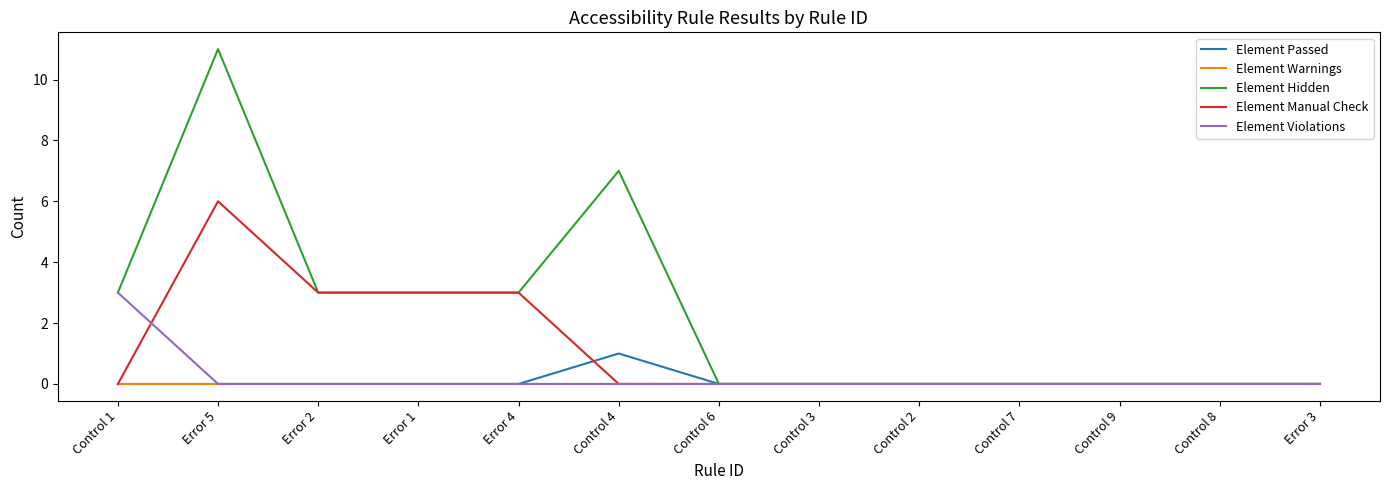

Which series has the largest range (max minus min)?

Element Hidden